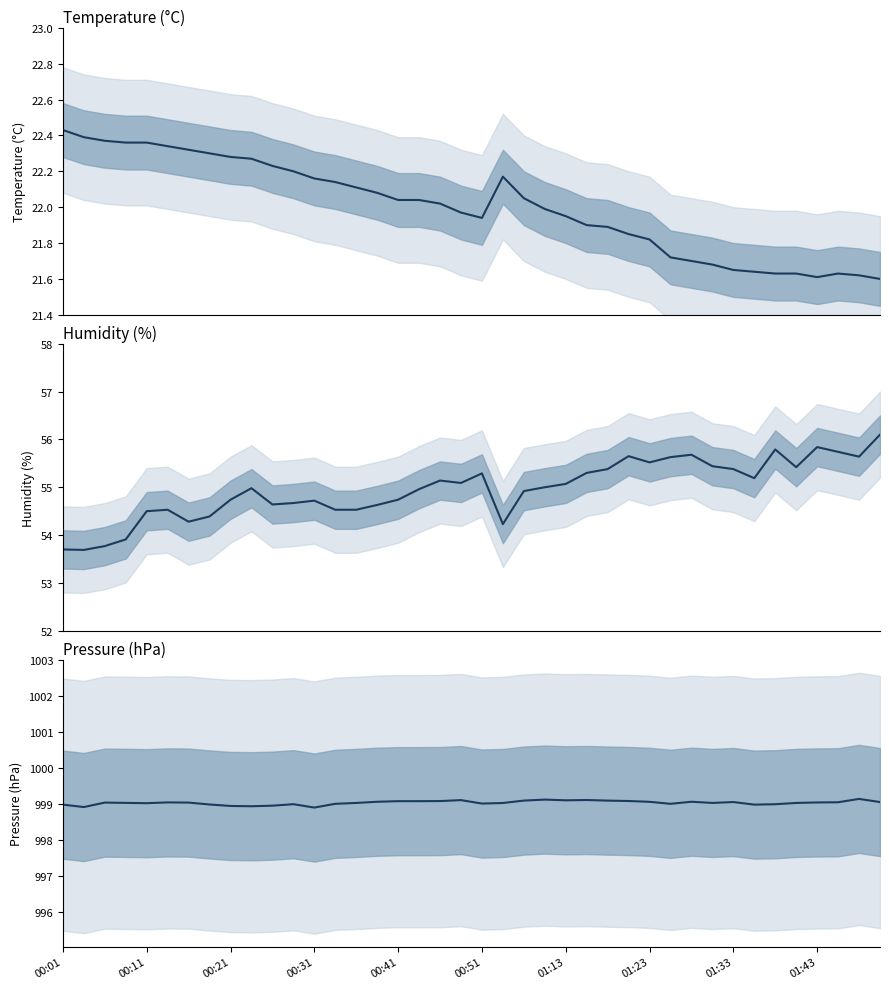

At how many categories does at least one series exceed 629?

40